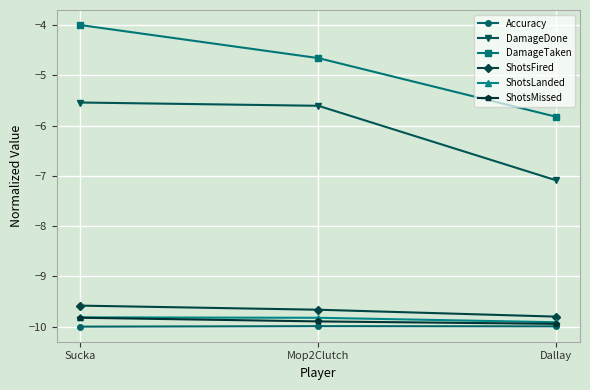

Read the DamageTaken value at Dallay.

-5.8